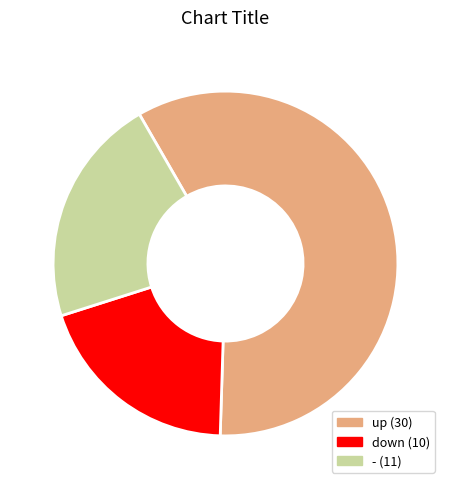

Rank the categories by value from highest to lowest.

up, -, down